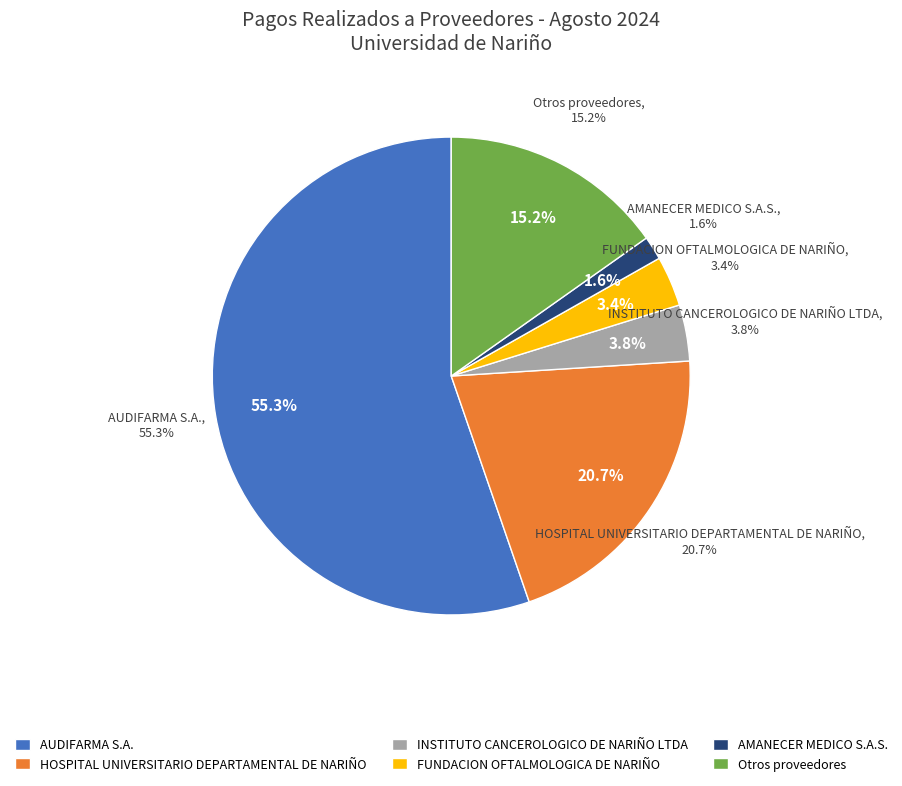

What is the change in value from FUNDACION OFTALMOLOGICA DE NARIÑO to AMANECER MEDICO S.A.S.?

-6772715